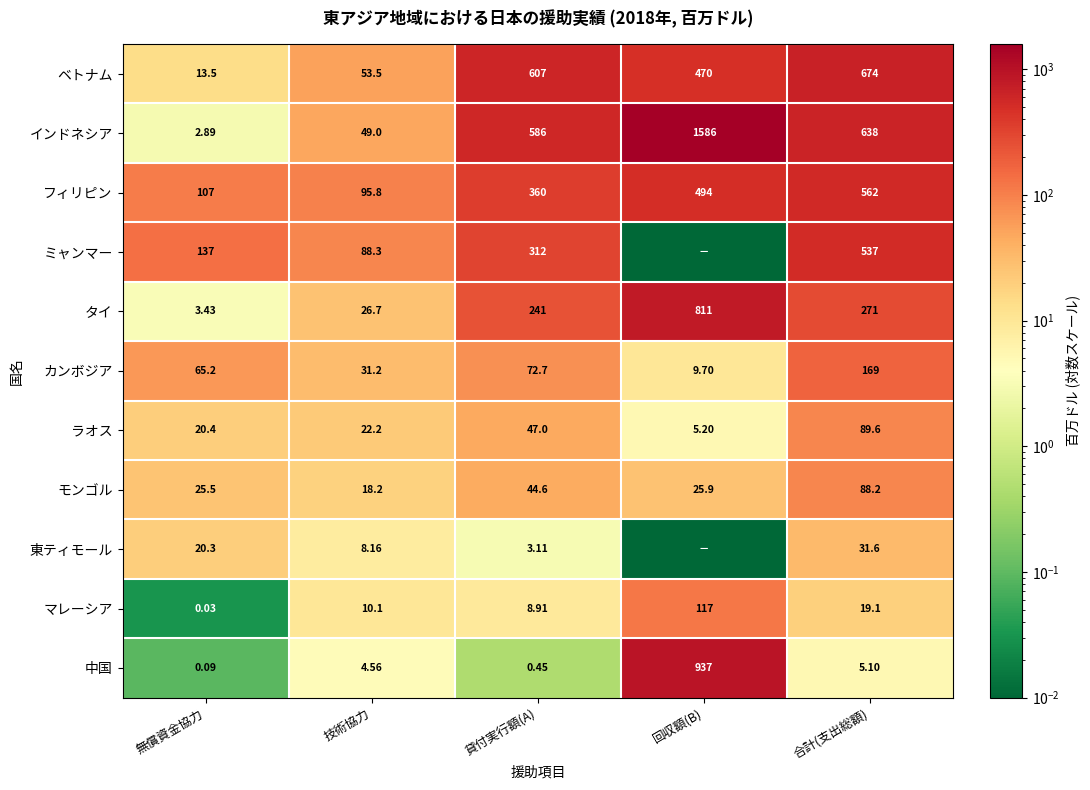

At how many categories does at least one series exceed 378?

3